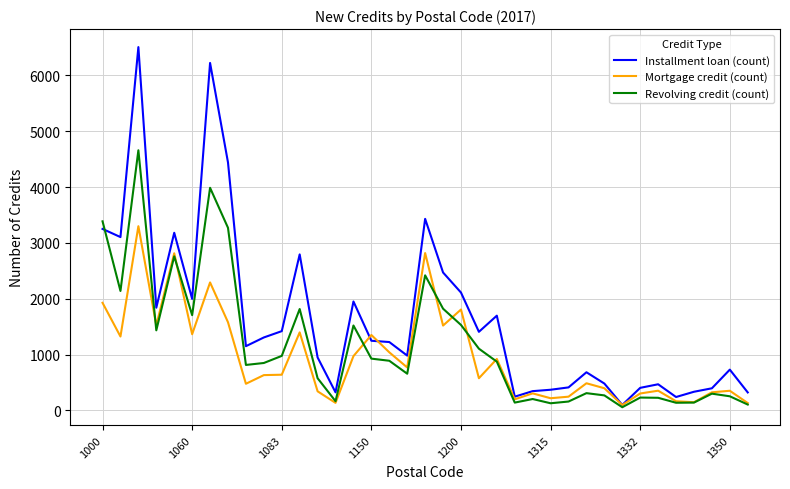

What is the sum of all Mortgage credit (count) values?

35268